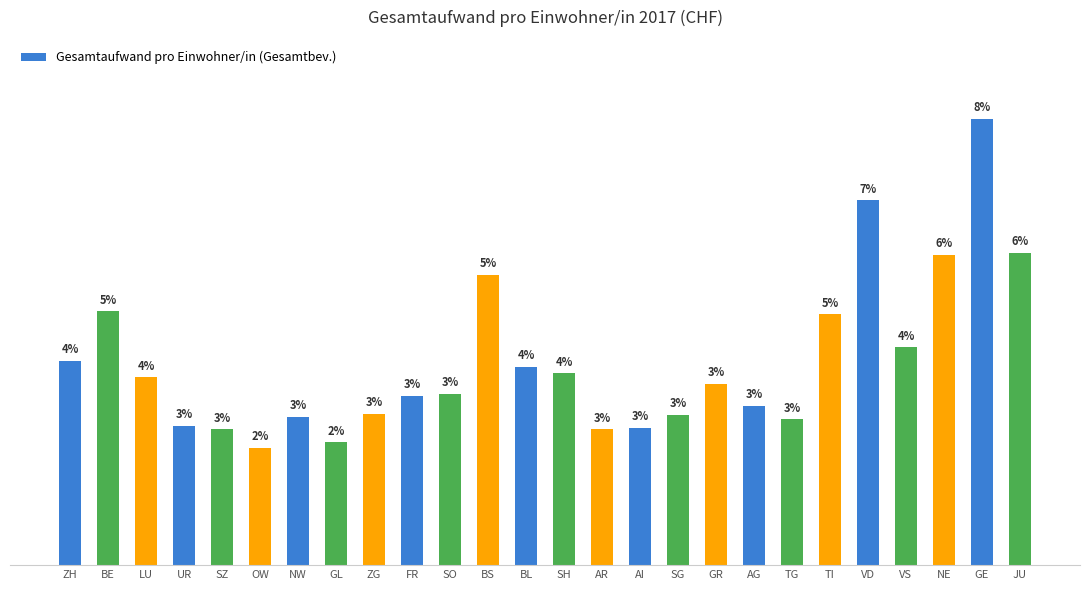

Are the bars horizontal?

No